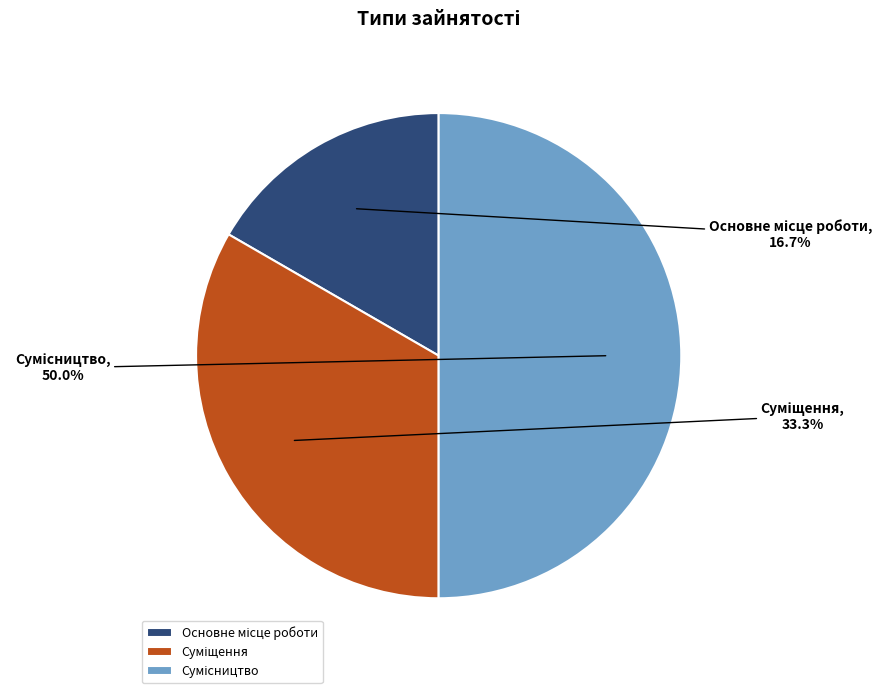

Rank the categories by value from lowest to highest.

Основне місце роботи, Суміщення, Сумісництво